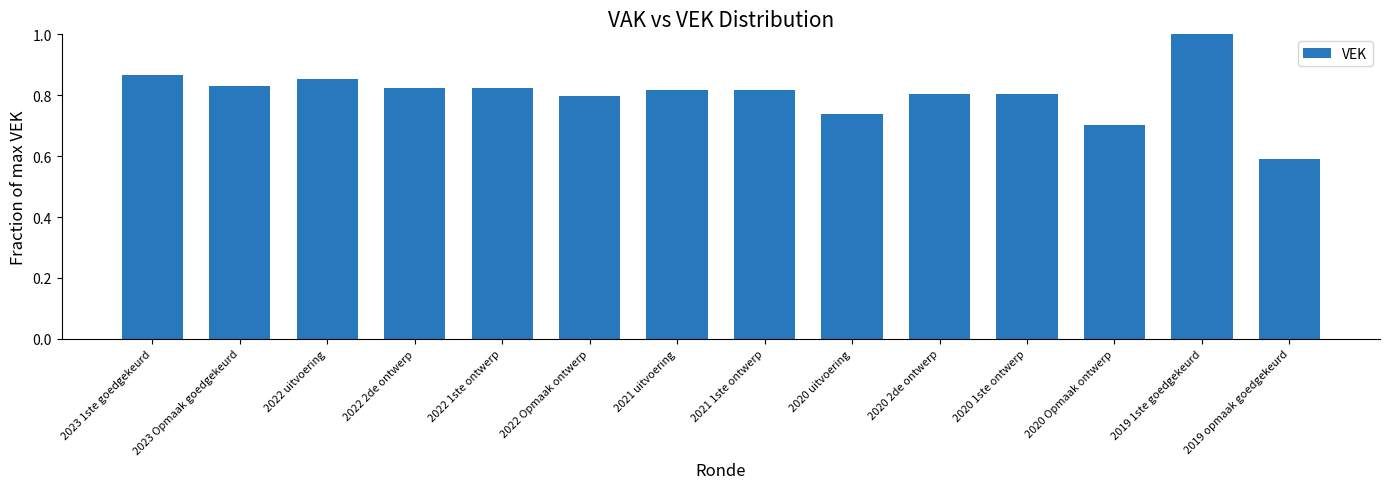

What is the label of the 1st bar from the right?

2019 opmaak goedgekeurd